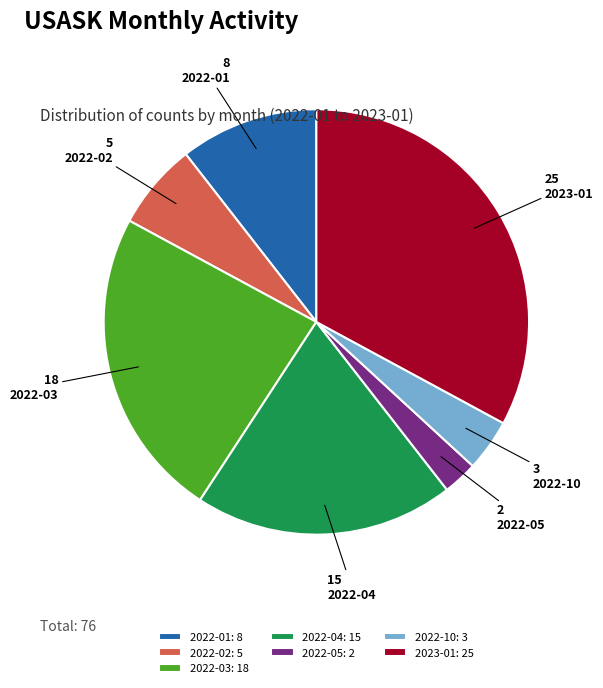

Does any single category account for the majority?

No